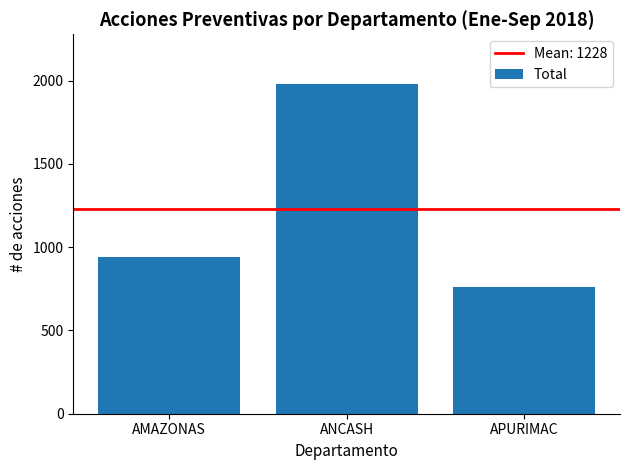

Where is the data nearest to the value 1371?

AMAZONAS